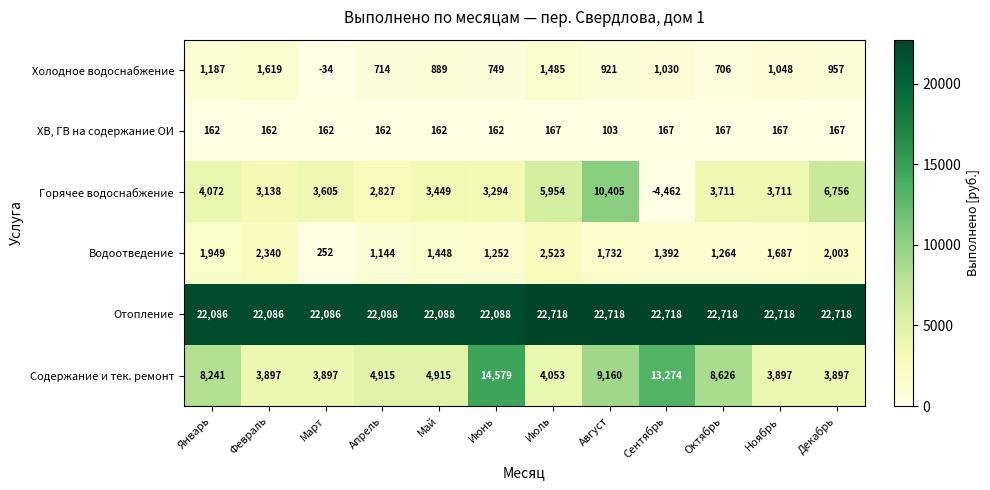

List the series in order of their peak value, lowest first.

ХВ, ГВ на содержание ОИ, Холодное водоснабжение, Водоотведение, Горячее водоснабжение, Содержание и тек. ремонт, Отопление